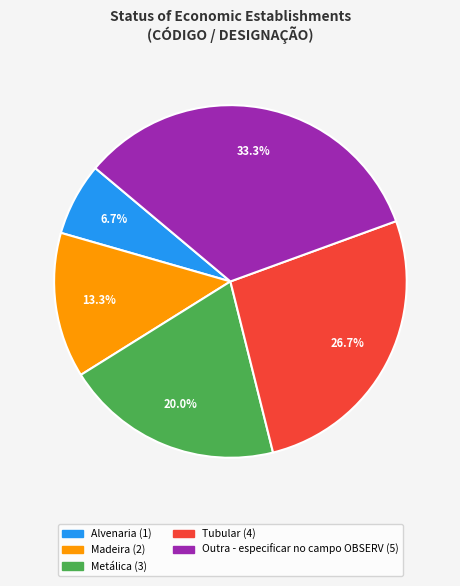

To the nearest percent, what is the average slice percentage?

20%